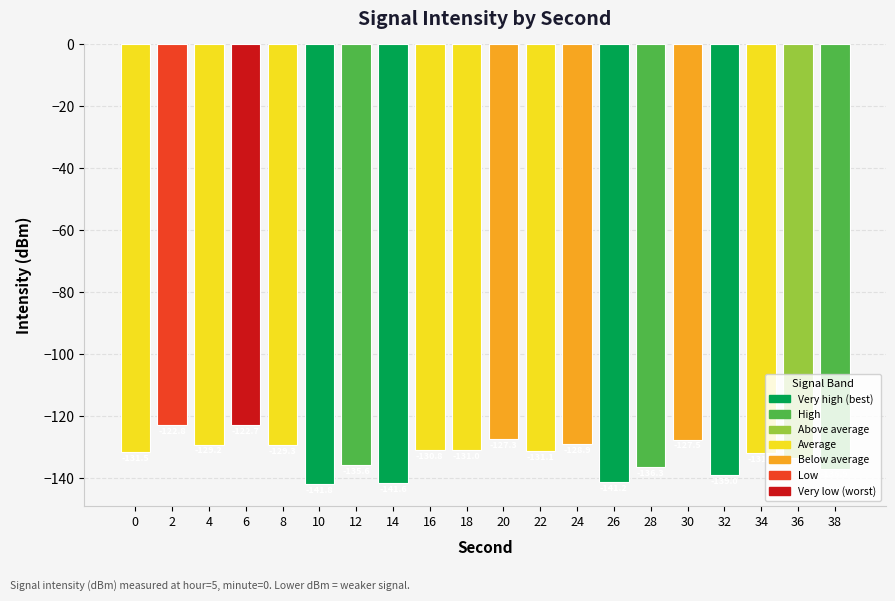

Is it true that the value at 20 is -188.2?

False